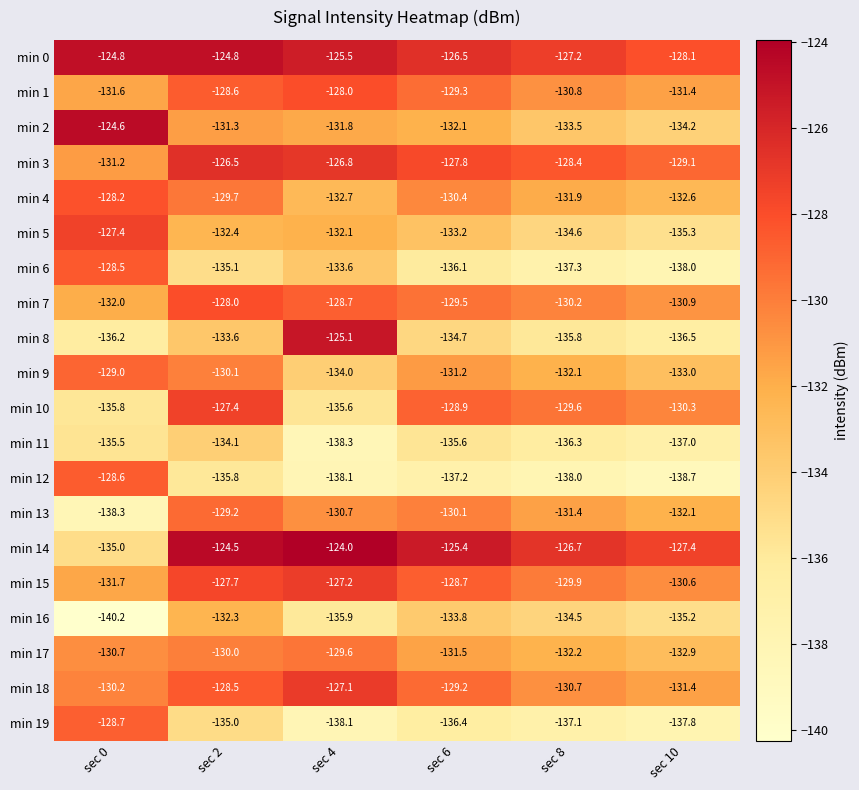

Which series changed the most between sec 2 and sec 8?

min 0